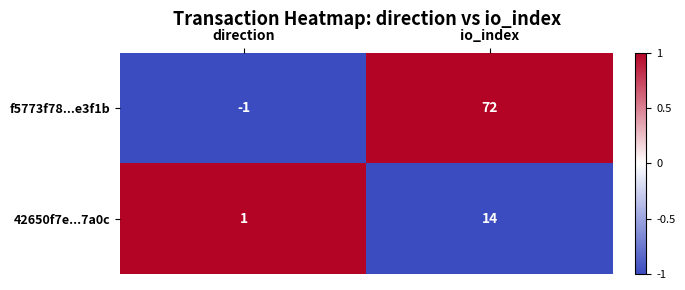

Reading left to right, what are all the values shown in this chart?

f5773f78...e3f1b: direction=-1	io_index=72
42650f7e...7a0c: direction=1	io_index=14